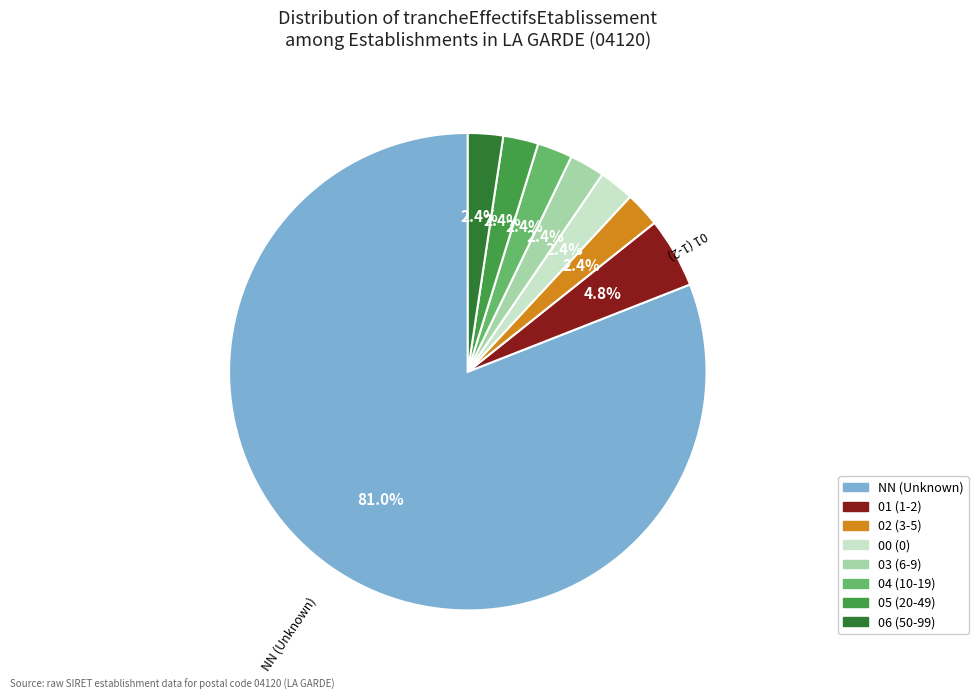

Does NN represent more than half of the total?

Yes